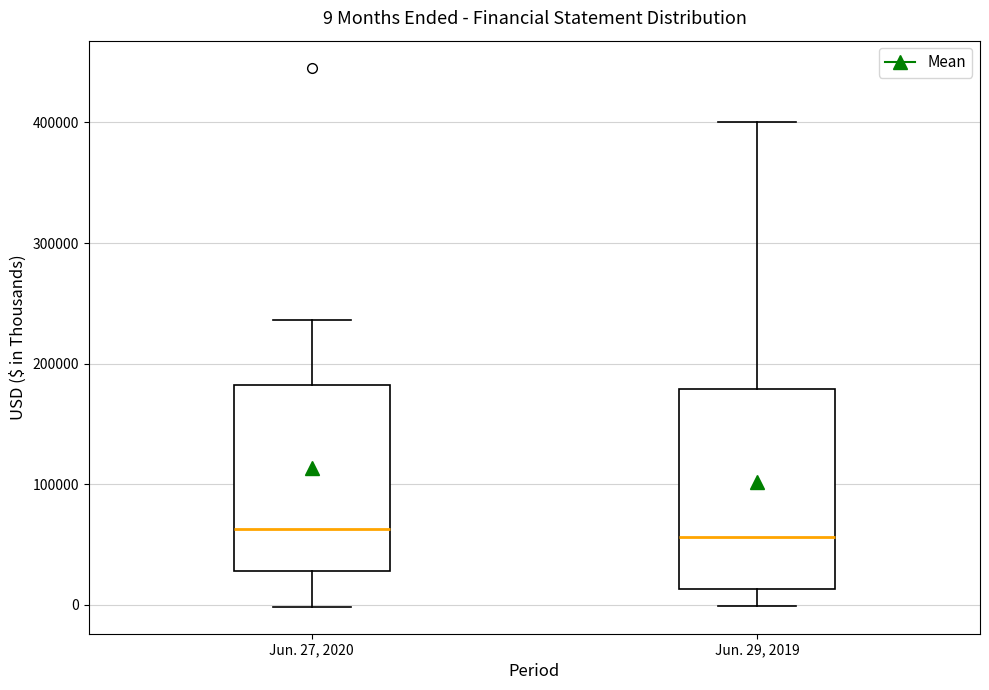

Comparing the boxes themselves (not the whiskers), which one is the tallest?

Jun. 29, 2019